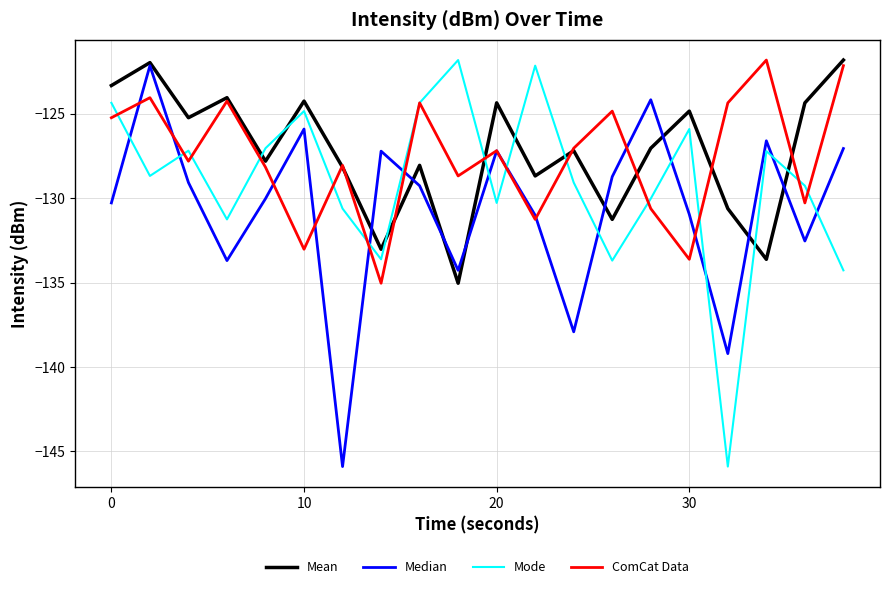

How many interior local peaks does the ComCat Data series have?

7